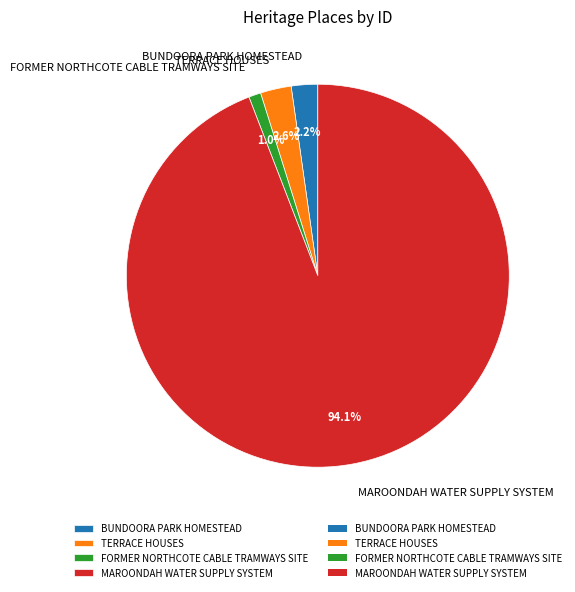

Is it true that FORMER NORTHCOTE CABLE TRAMWAYS SITE is 11% of the pie?

False